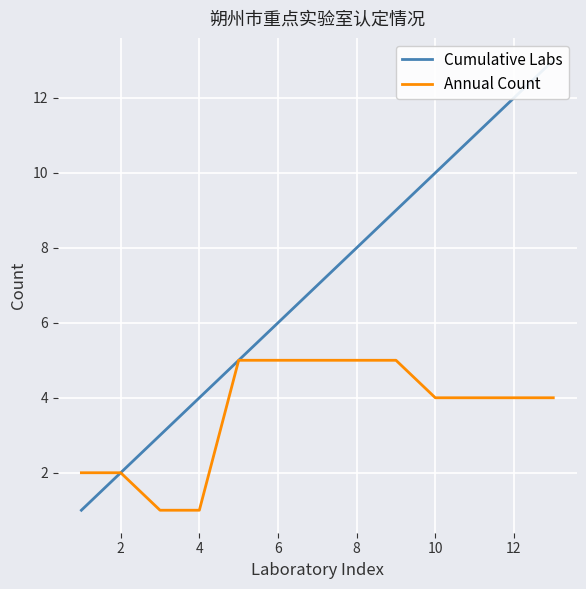

Which series has the largest total across all categories?

Cumulative Labs